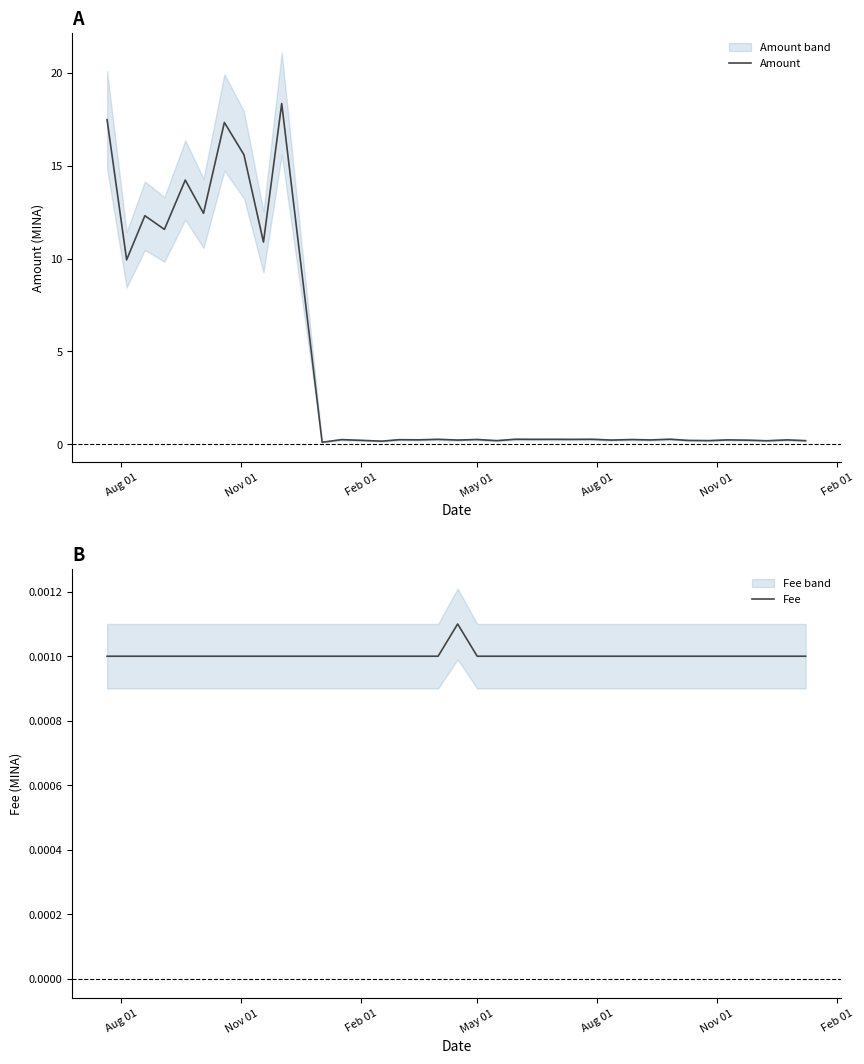

What is the maximum value for Amount?

18.3